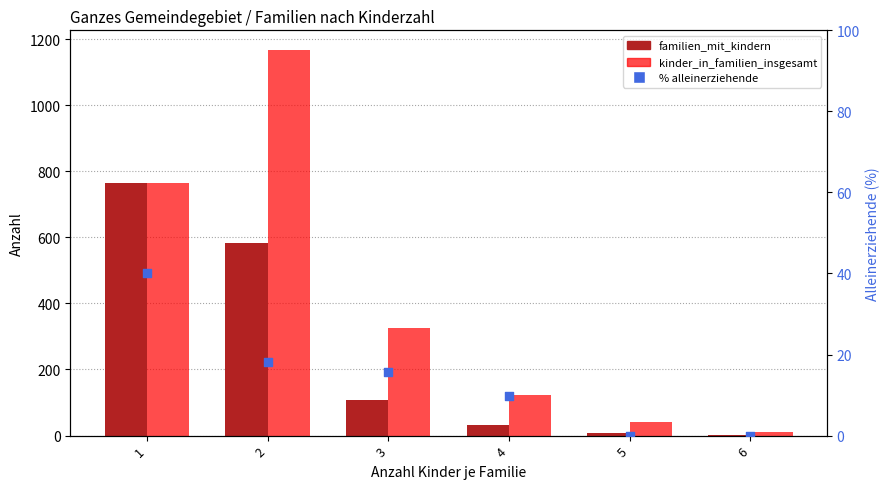

Which series has the largest total across all categories?

kinder_in_familien_insgesamt